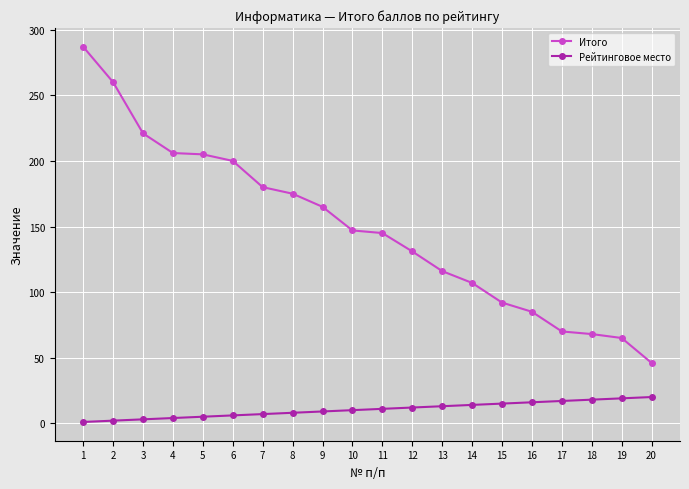

At how many categories does at least one series exceed 127?

12